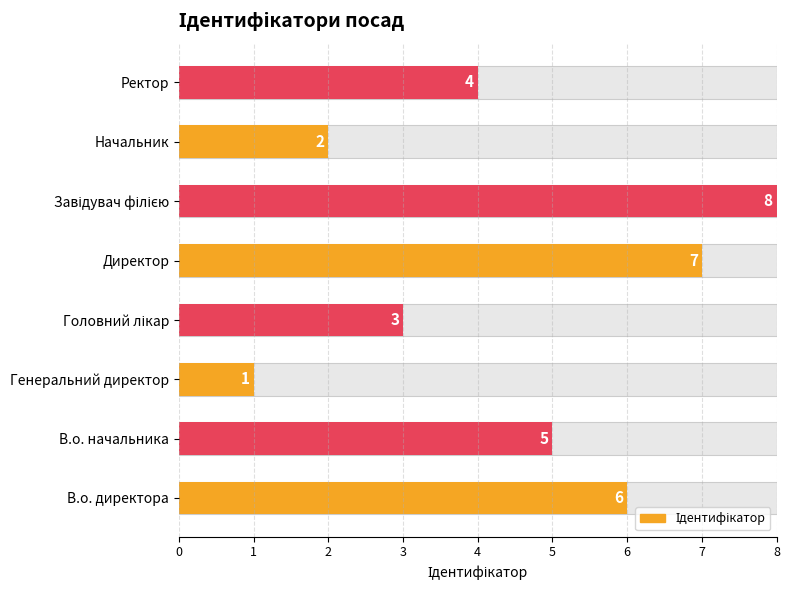

What is the greatest value displayed?

8